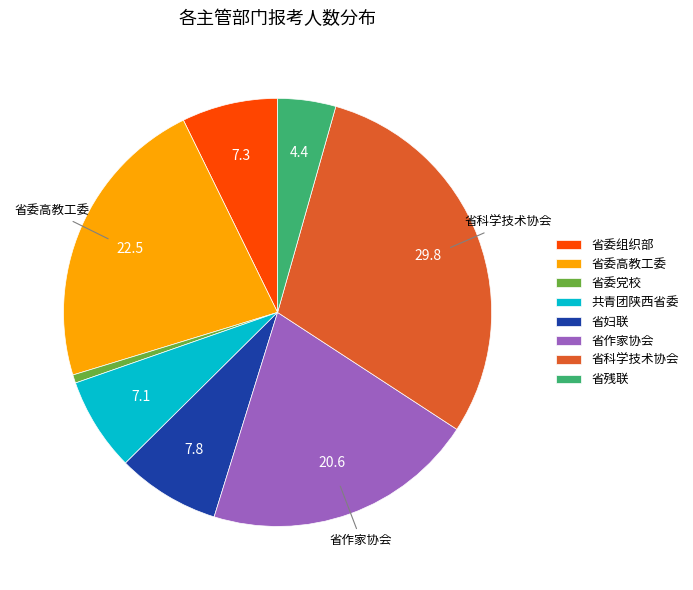

Which slice is the smallest?

省委党校